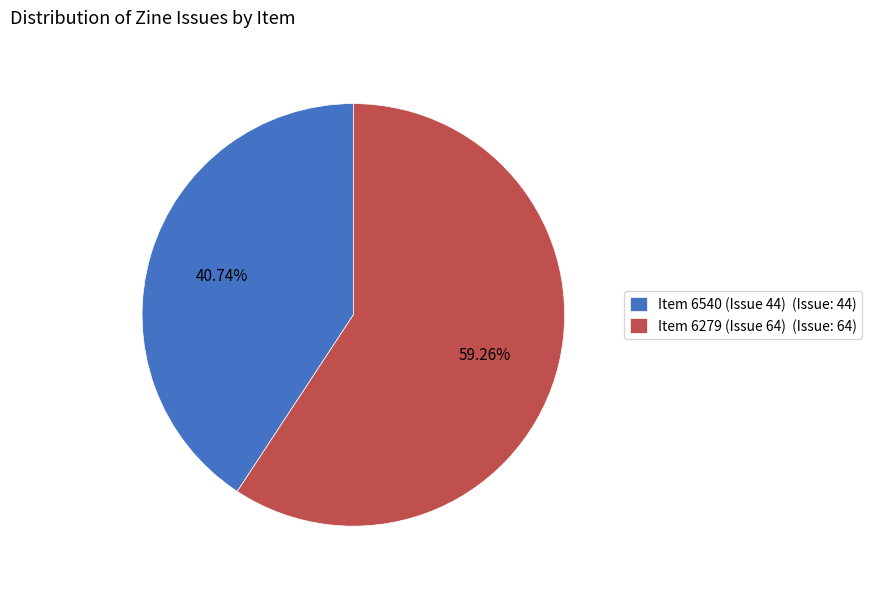

How much of the chart is everything except Item 6279 (Issue 64)?

40.7%